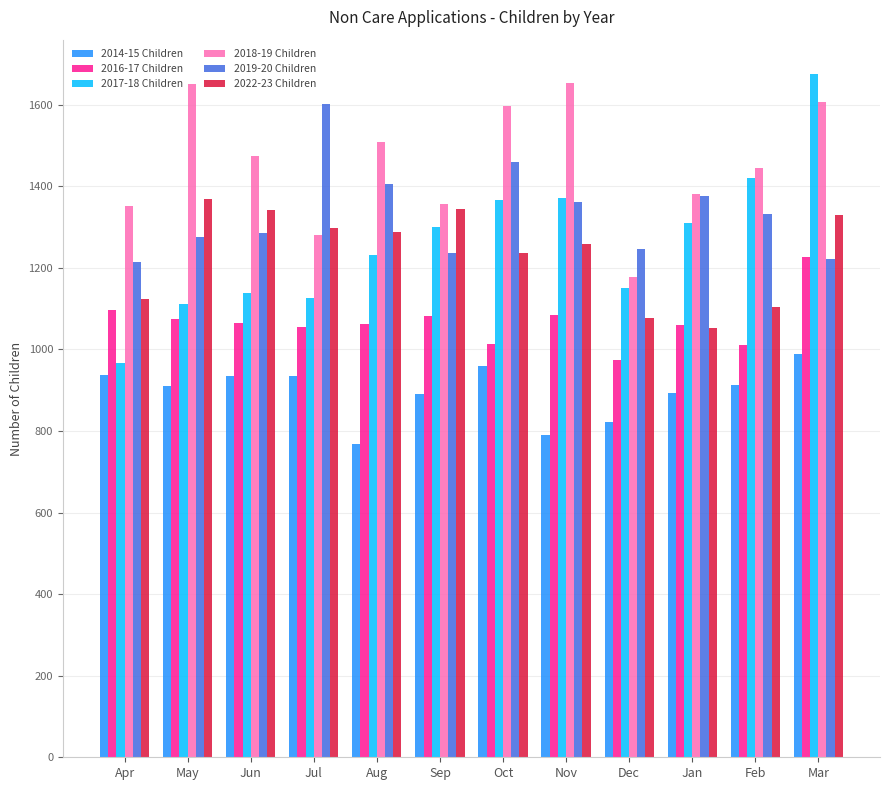

What is the average value of the 2018-19 Children series?

1457